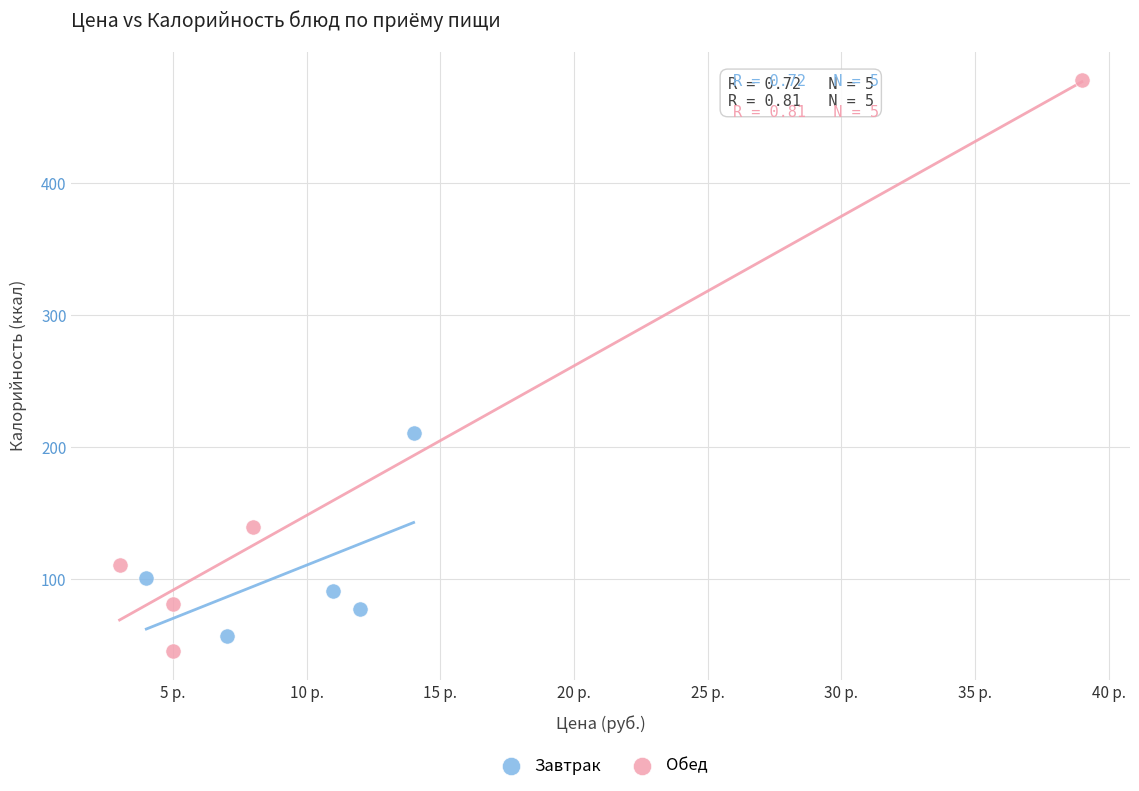

Which series contains the highest Y value?

Обед